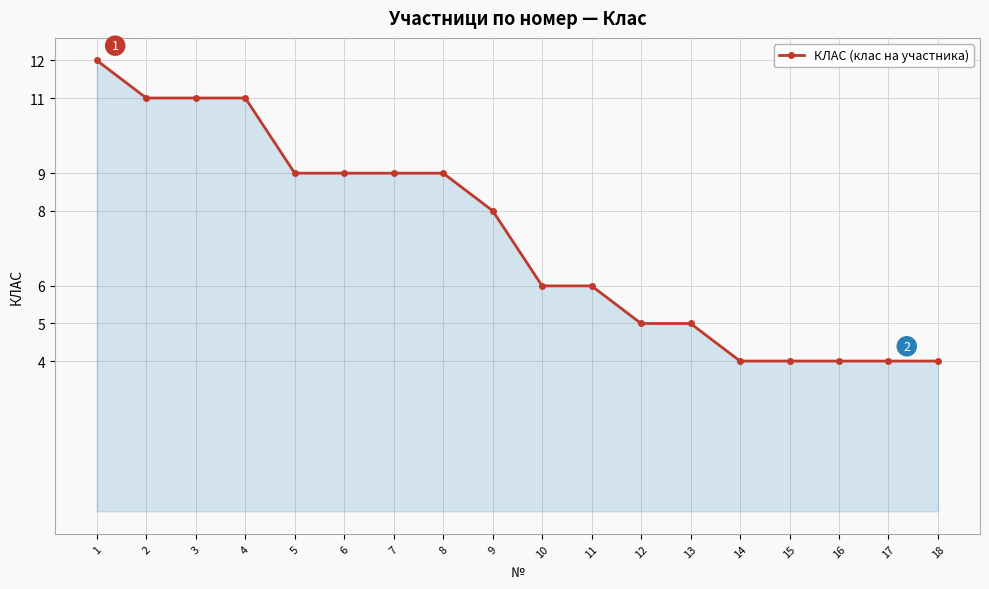

Reading left to right, extract all data points from this chart.

1=12	2=11	3=11	4=11	5=9	6=9	7=9	8=9	9=8	10=6	11=6	12=5	13=5	14=4	15=4	16=4	17=4	18=4